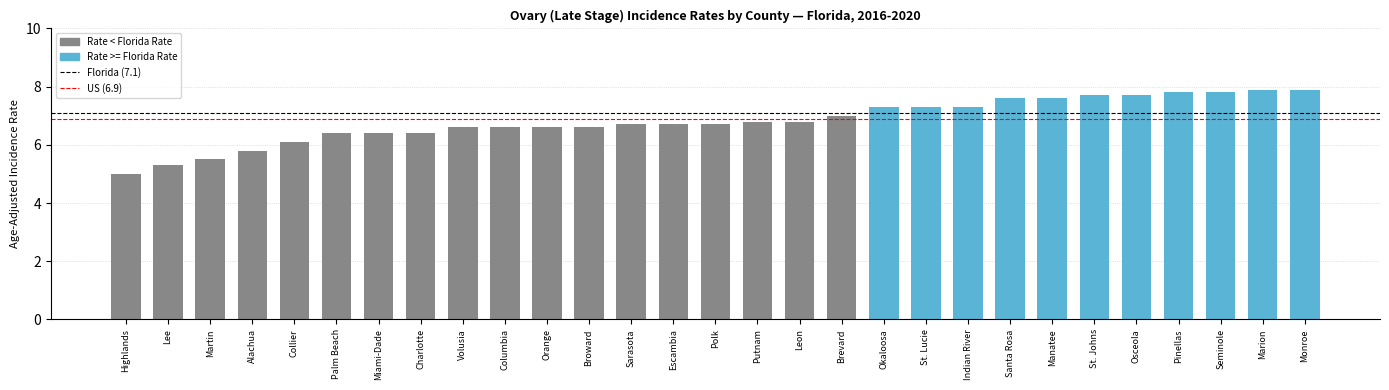

Reading left to right, extract all data points from this chart.

5.0	5.3	5.5	5.8	6.1	6.4	6.4	6.4	6.6	6.6	6.6	6.6	6.7	6.7	6.7	6.8	6.8	7.0	7.3	7.3	7.3	7.6	7.6	7.7	7.7	7.8	7.8	7.9	7.9